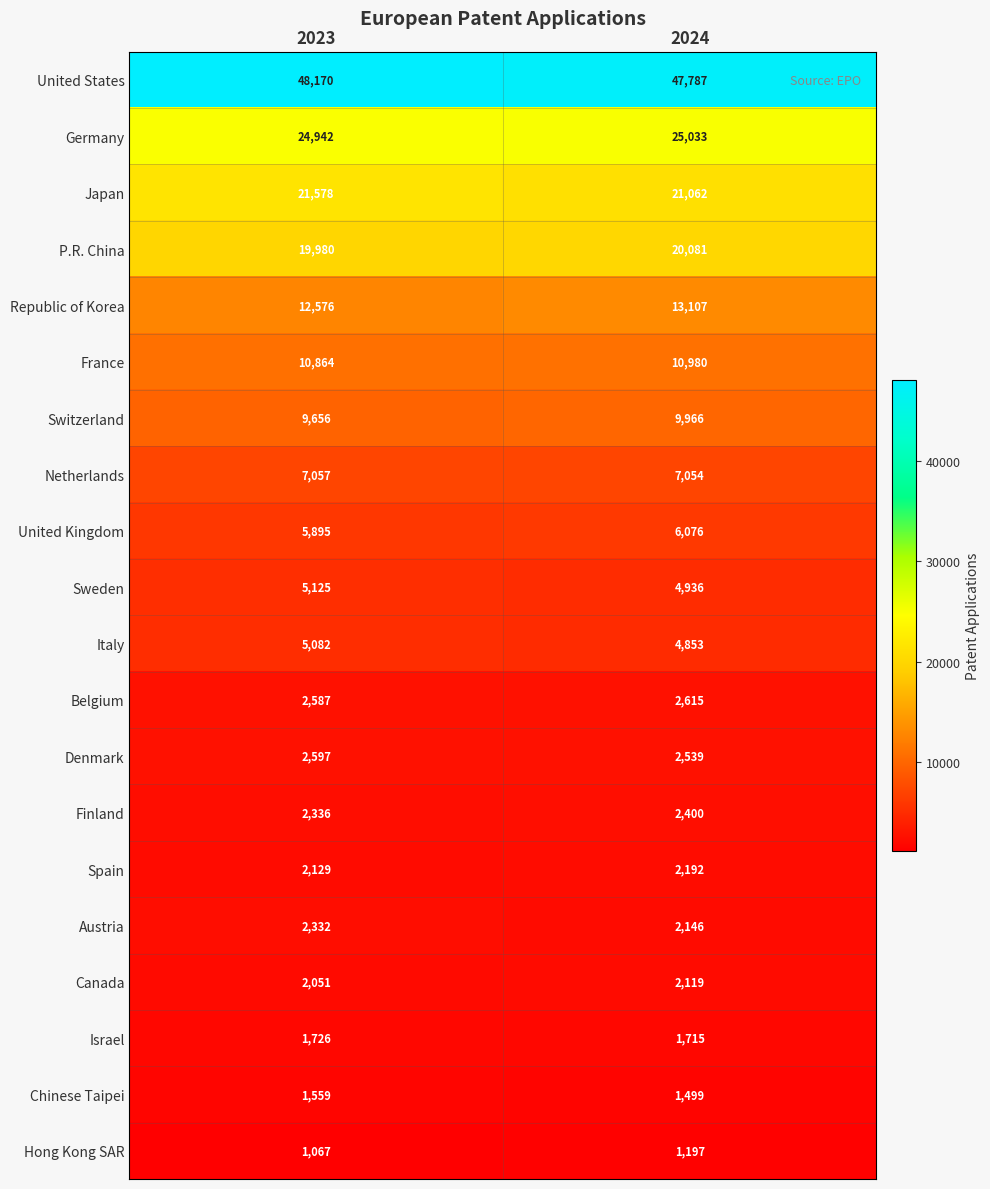

What is the total value across all series at 2024?

189357